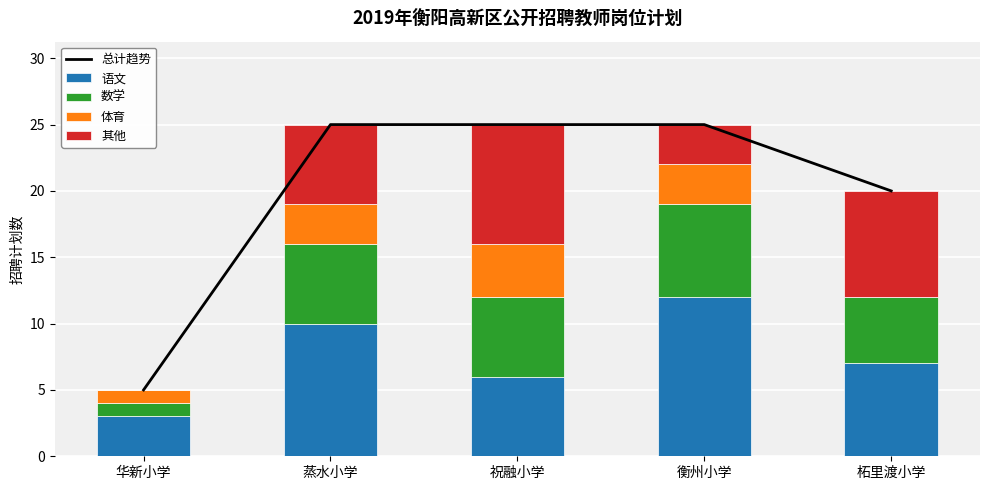

True or false: 语文 has a value of 7 at 柘里渡小学.

True